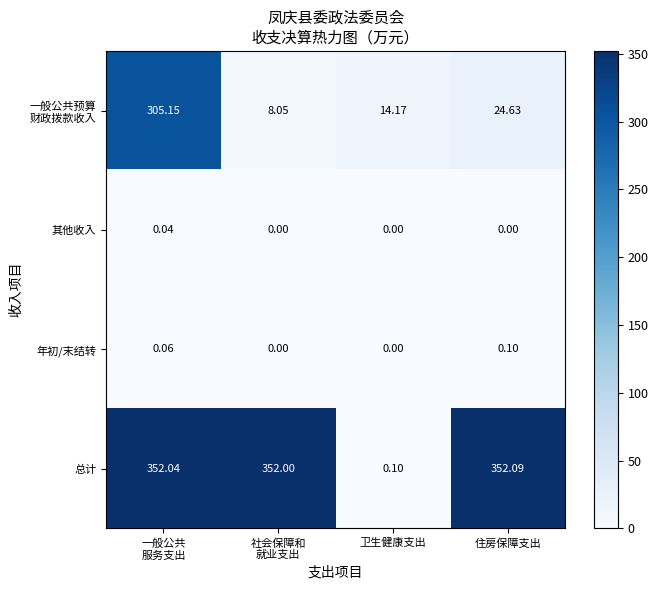

What is the spread (max minus min) of values at 住房保障支出?

352.1